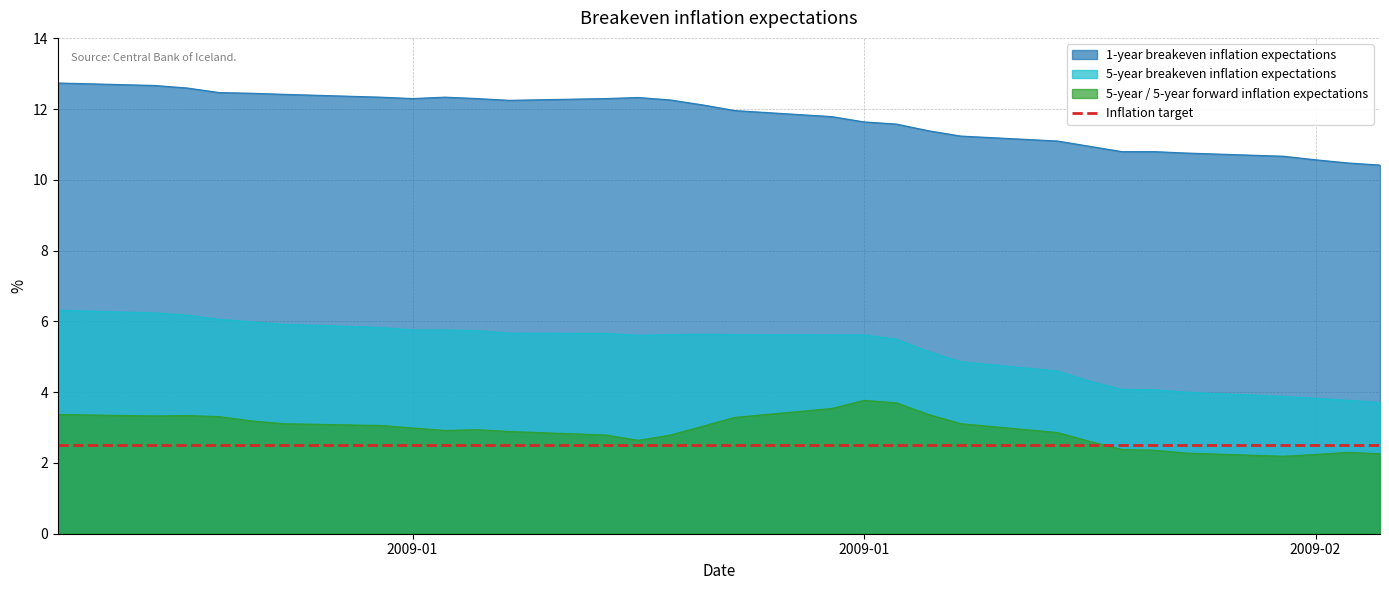

At which label does 1-year breakeven inflation expectations first exceed 12?

2009-01